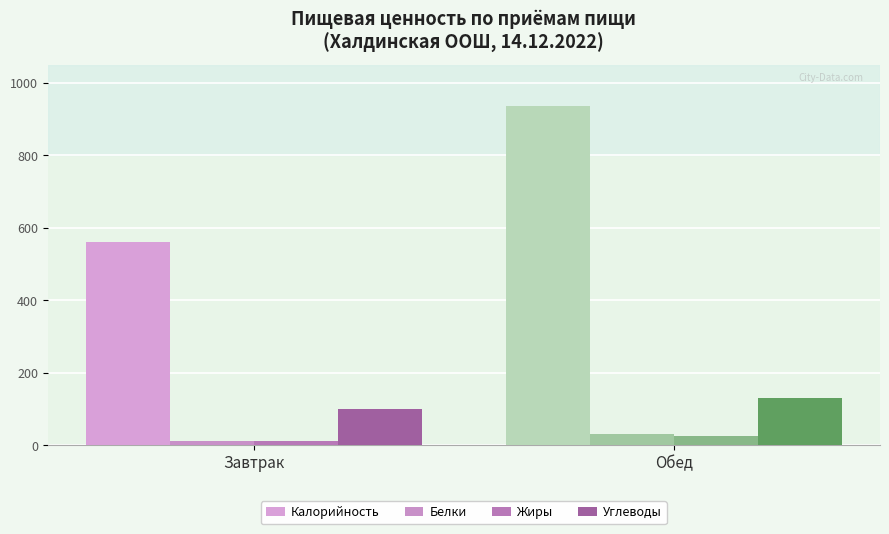

Does the chart contain stacked bars?

No